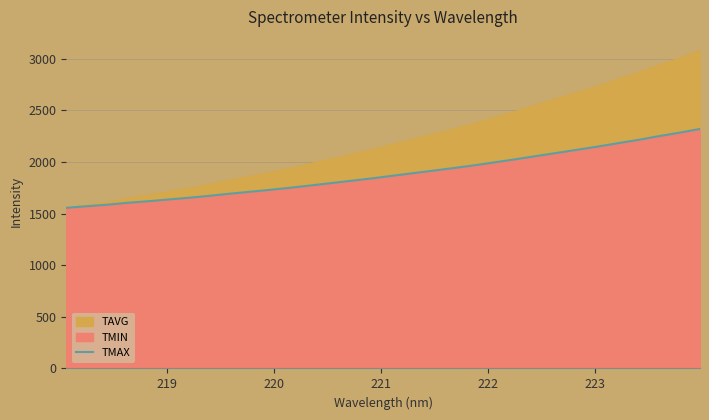

What is the difference between the second highest and minimum values?

727.5